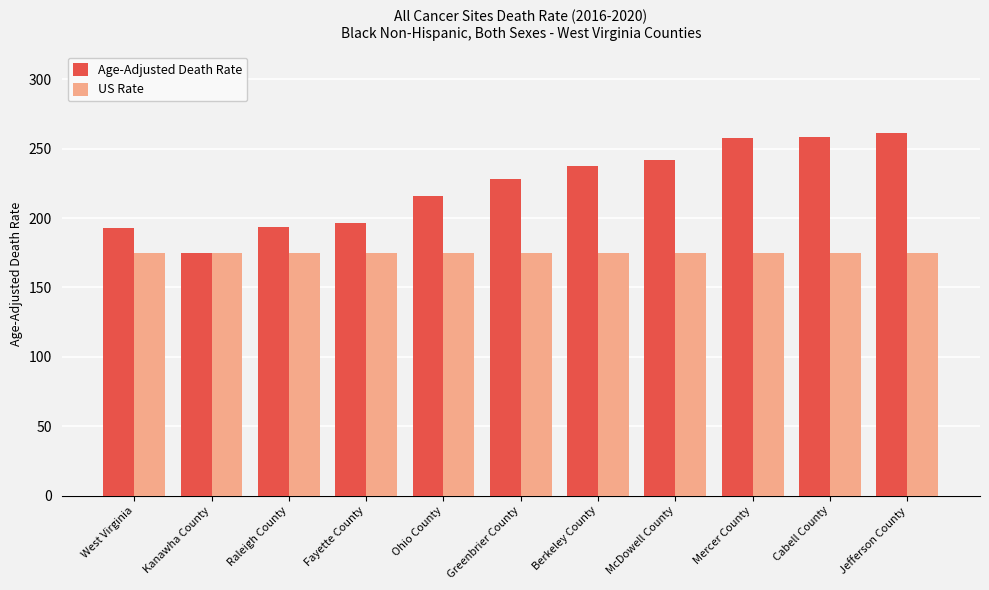

What is the label of the 4th bar from the right?

McDowell County